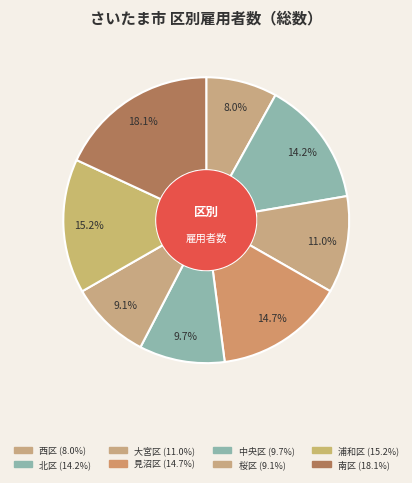

Count the number of slices in the pie.

8